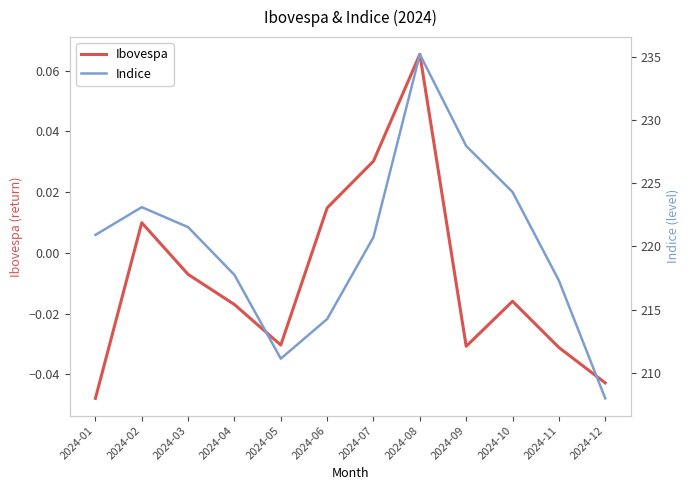

What are all the series names shown in the legend?

Ibovespa, Indice